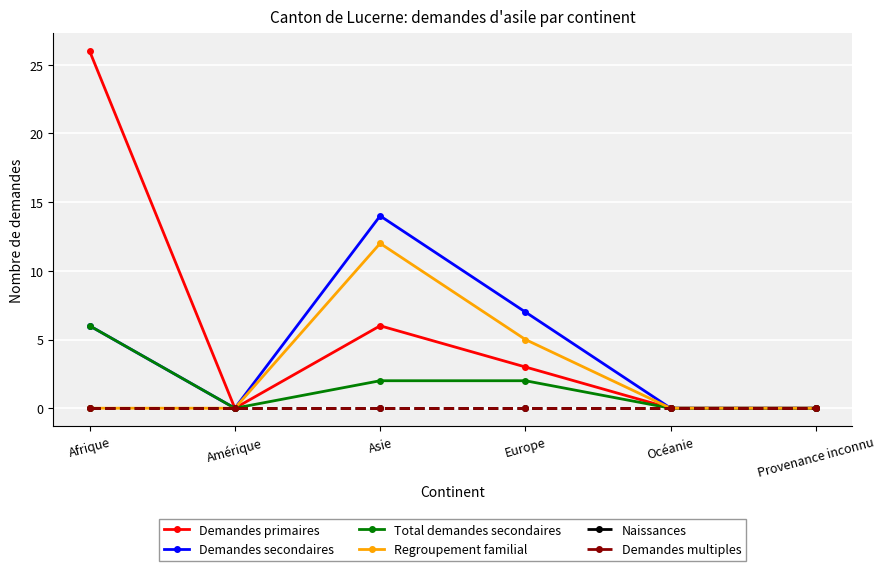

At which label is Total demandes secondaires closest to 3?

Asie